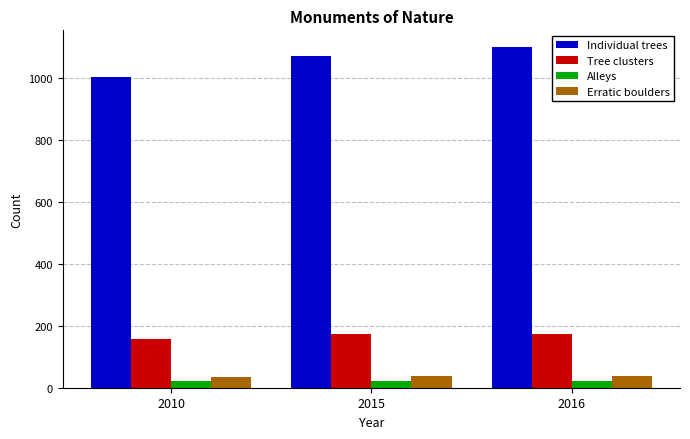

What is the sum of all Individual trees values?

3172